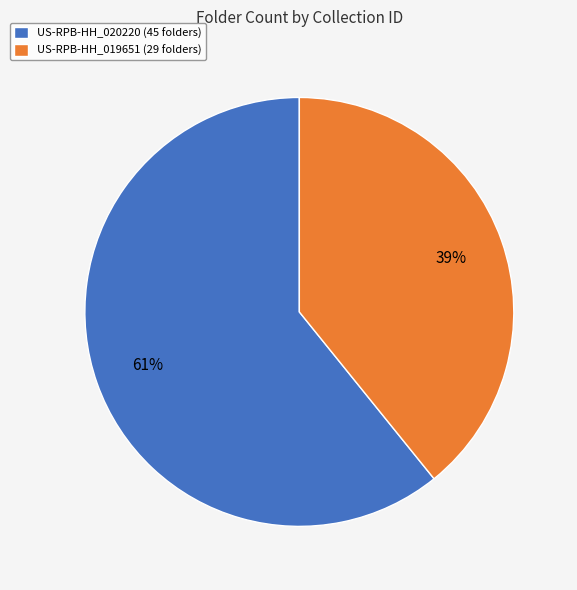

Which category has the smallest portion of the pie?

US-RPB-HH_019651